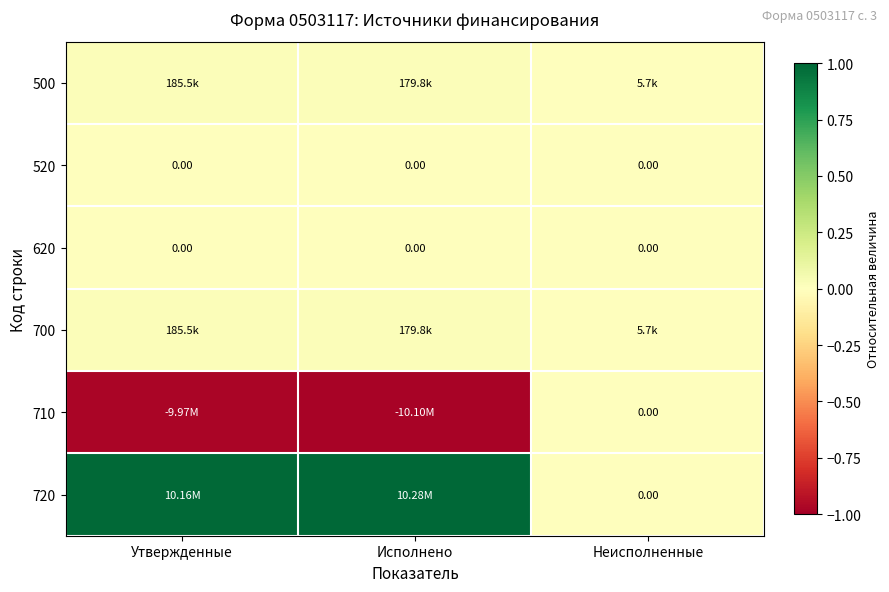

At which category is the sum across all series the highest?

Утвержденные